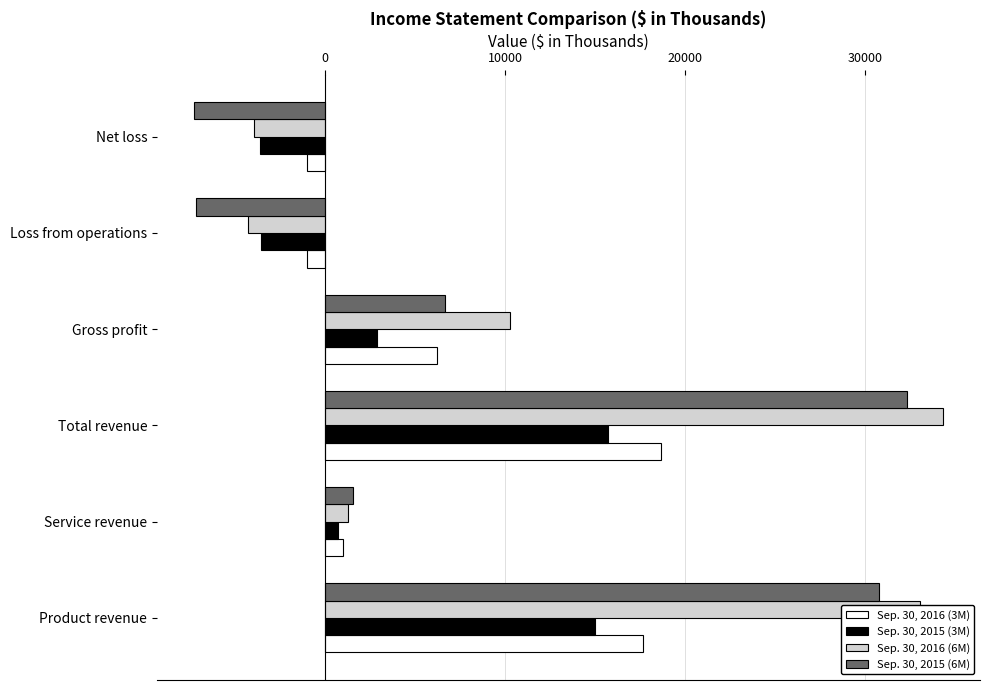

Which series has the largest range (max minus min)?

Sep. 30, 2015 (6M)